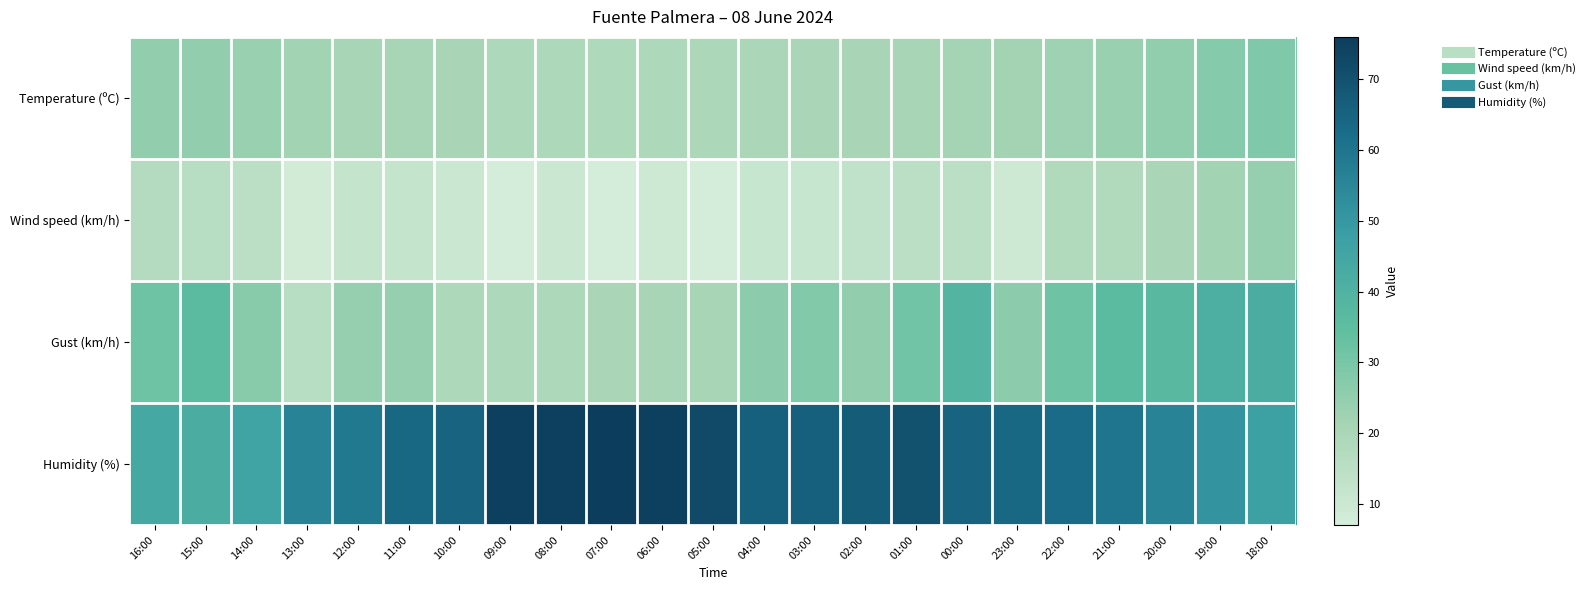

Reading left to right, what are all the values shown in this chart?

Temperature (ºC): 16:00=24.9	15:00=24.8	14:00=23.5	13:00=21.9	12:00=20.6	11:00=21.0	10:00=20.4	09:00=18.8	08:00=18.6	07:00=18.4	06:00=19.1	05:00=19.4	04:00=19.7	03:00=20.1	02:00=20.4	01:00=20.7	00:00=21.4	23:00=21.8	22:00=22.4	21:00=23.7	20:00=25.3	19:00=27.4	18:00=28.4
Wind speed (km/h): 16:00=17.0	15:00=16.0	14:00=15.0	13:00=8.0	12:00=12.0	11:00=12.0	10:00=10.0	09:00=7.0	08:00=10.0	07:00=7.0	06:00=9.0	05:00=7.0	04:00=11.0	03:00=11.0	02:00=13.0	01:00=15.0	00:00=15.0	23:00=9.0	22:00=18.0	21:00=18.0	20:00=20.0	19:00=22.0	18:00=24.0
Gust (km/h): 16:00=32.0	15:00=36.0	14:00=27.0	13:00=16.0	12:00=24.0	11:00=24.0	10:00=19.0	09:00=19.0	08:00=19.0	07:00=20.0	06:00=21.0	05:00=21.0	04:00=26.0	03:00=28.0	02:00=25.0	01:00=31.0	00:00=39.0	23:00=26.0	22:00=32.0	21:00=36.0	20:00=37.0	19:00=41.0	18:00=42.0
Humidity (%): 16:00=44.0	15:00=42.0	14:00=46.0	13:00=56.0	12:00=59.0	11:00=64.0	10:00=65.0	09:00=75.0	08:00=75.0	07:00=76.0	06:00=75.0	05:00=72.0	04:00=66.0	03:00=66.0	02:00=67.0	01:00=70.0	00:00=65.0	23:00=64.0	22:00=63.0	21:00=60.0	20:00=56.0	19:00=51.0	18:00=47.0